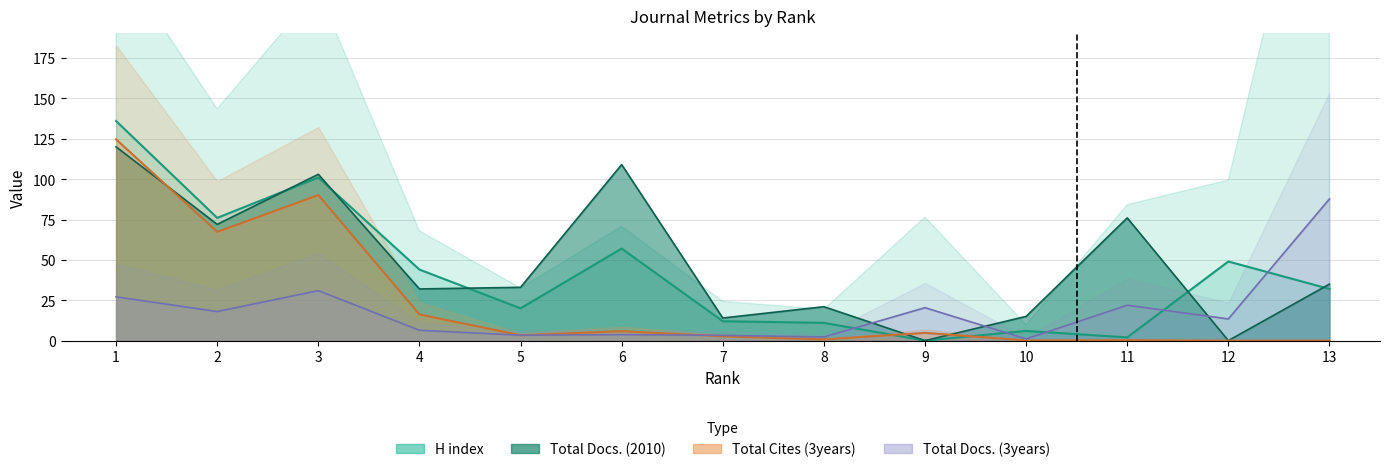

At which label does H index first exceed 32?

1